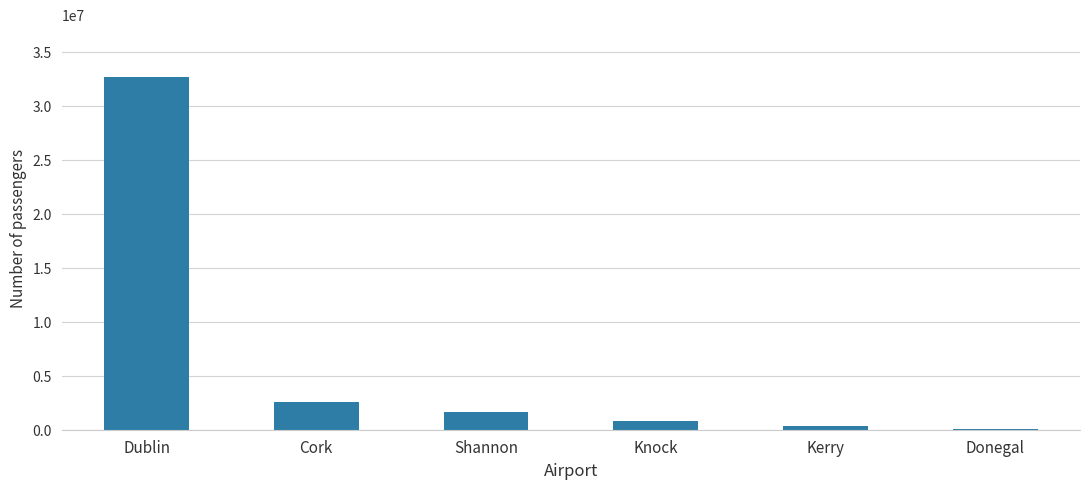

Reading left to right, what are all the values shown in this chart?

Dublin=32676251	Cork=2585466	Shannon=1616422	Knock=805443	Kerry=369836	Donegal=48542